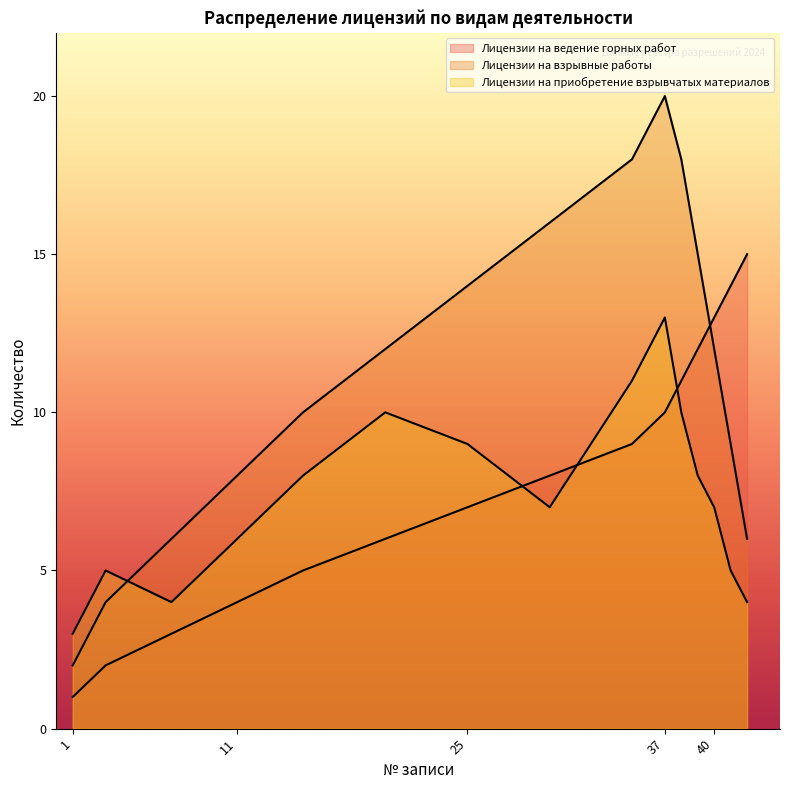

List the series in order of their overall mean, lowest first.

Лицензии на приобретение взрывчатых материалов, Лицензии на ведение горных работ, Лицензии на взрывные работы